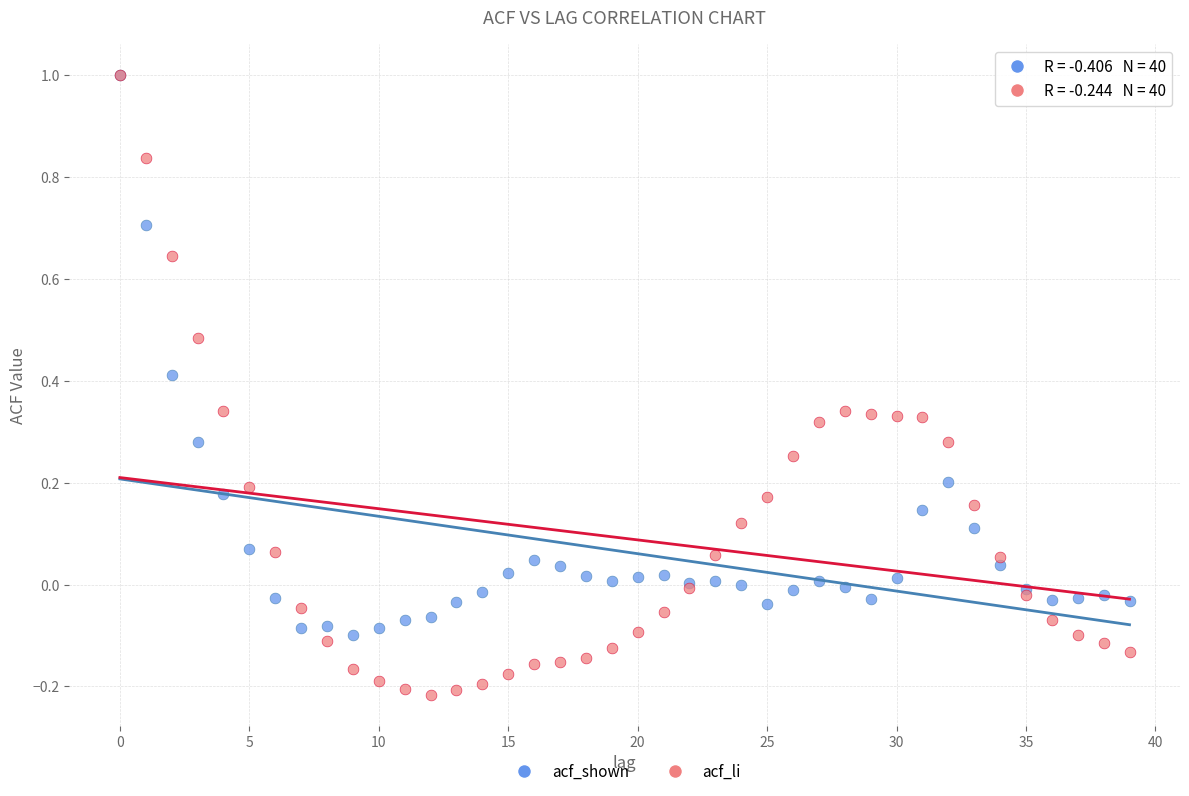

What are all the series names shown in the legend?

acf_shown, acf_li